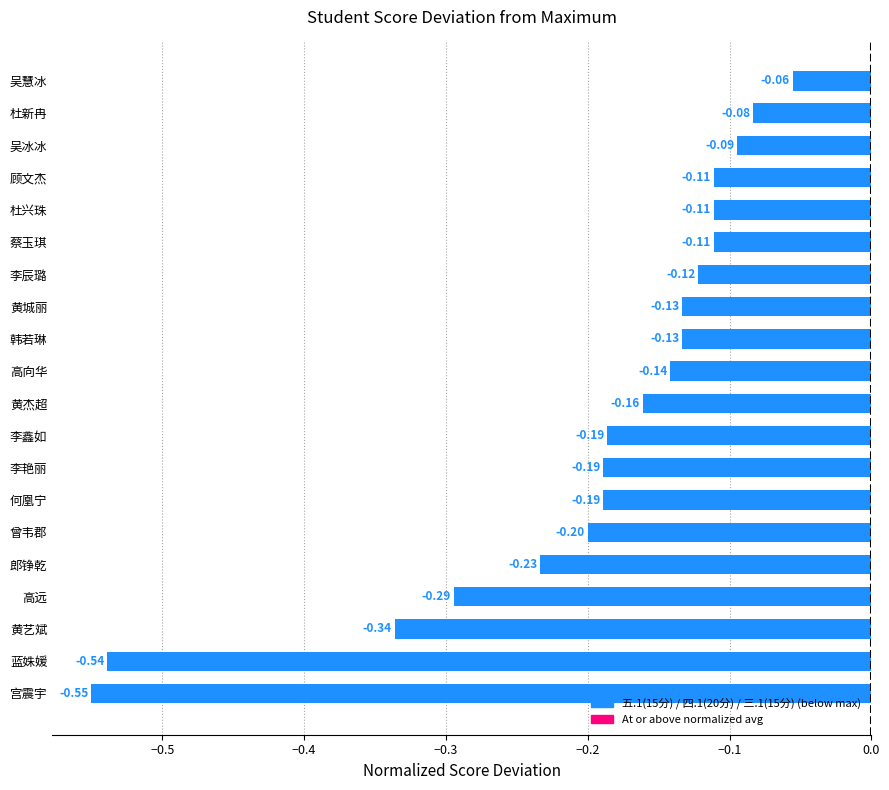

How many distinct data groups are displayed?

1